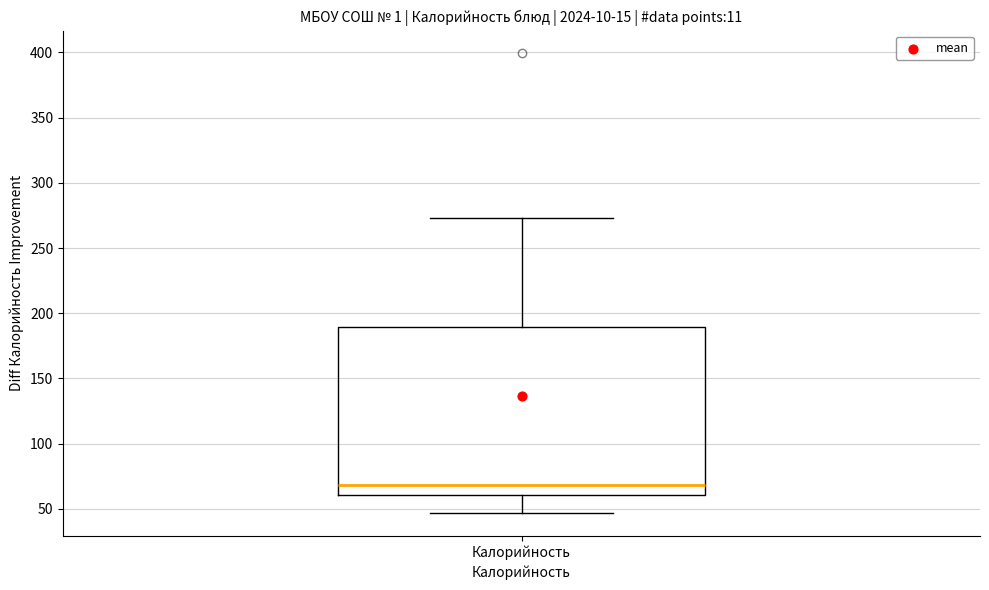

Read this box plot against the y-axis: the position of the median line, the range covered by the box, and the ends of both whiskers. The values are not printed on the chart, so give them approximately, as read against the axis.

median 70, box 60 to 190, whiskers 45 to 275